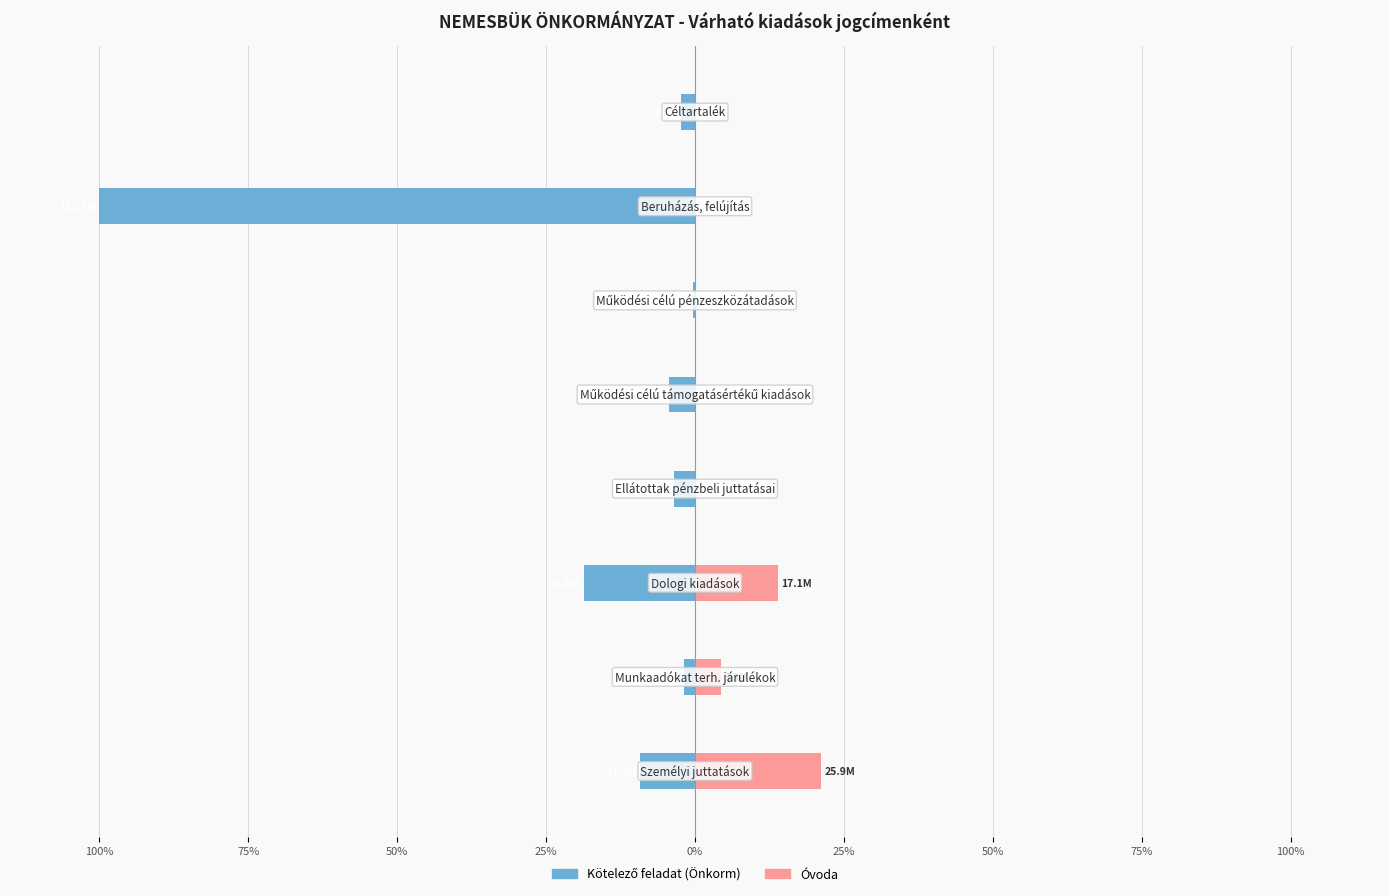

What is the greatest value displayed?

21.2